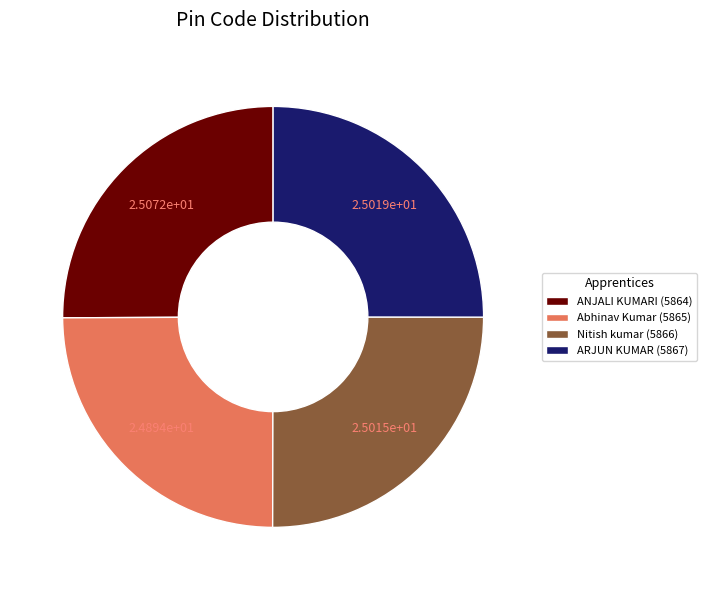

Does any single category account for the majority?

No